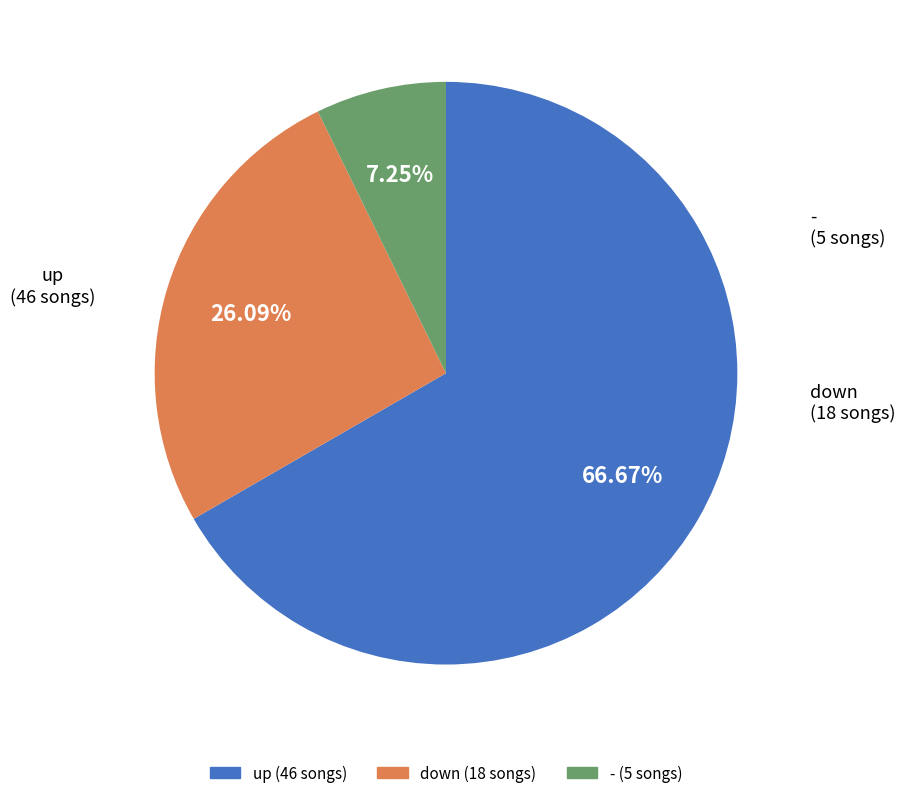

What percentage is the down slice, to the nearest percent?

26%